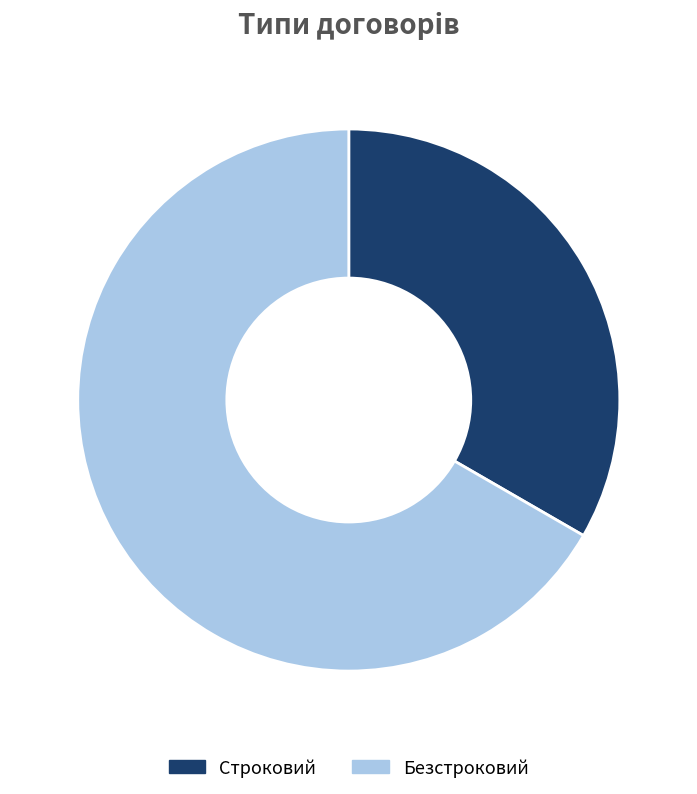

The Строковий slice represents 45% of the pie. True or false?

False